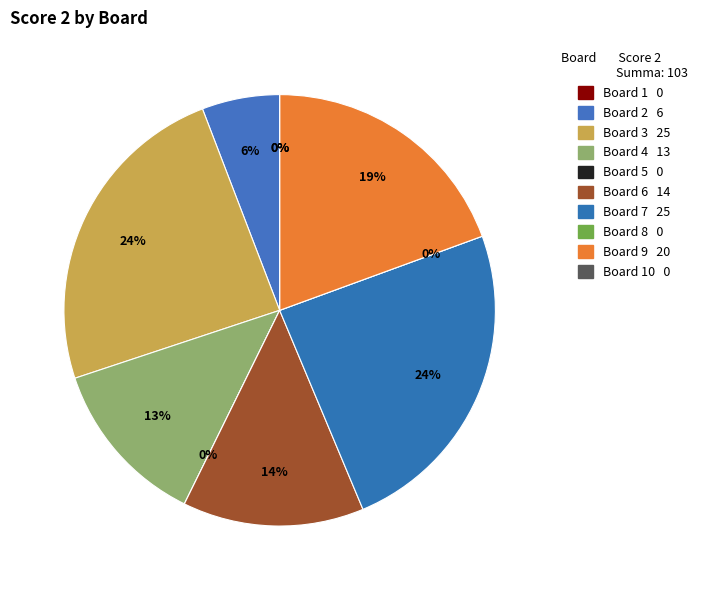

To the nearest percent, what portion does 3 represent?

24%